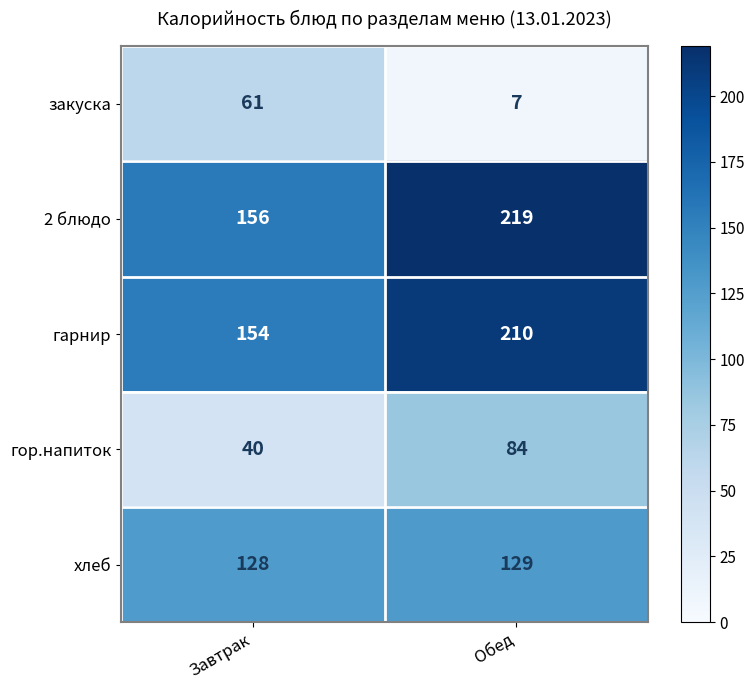

Rank the series by their maximum value, from lowest to highest.

закуска, гор.напиток, хлеб, гарнир, 2 блюдо